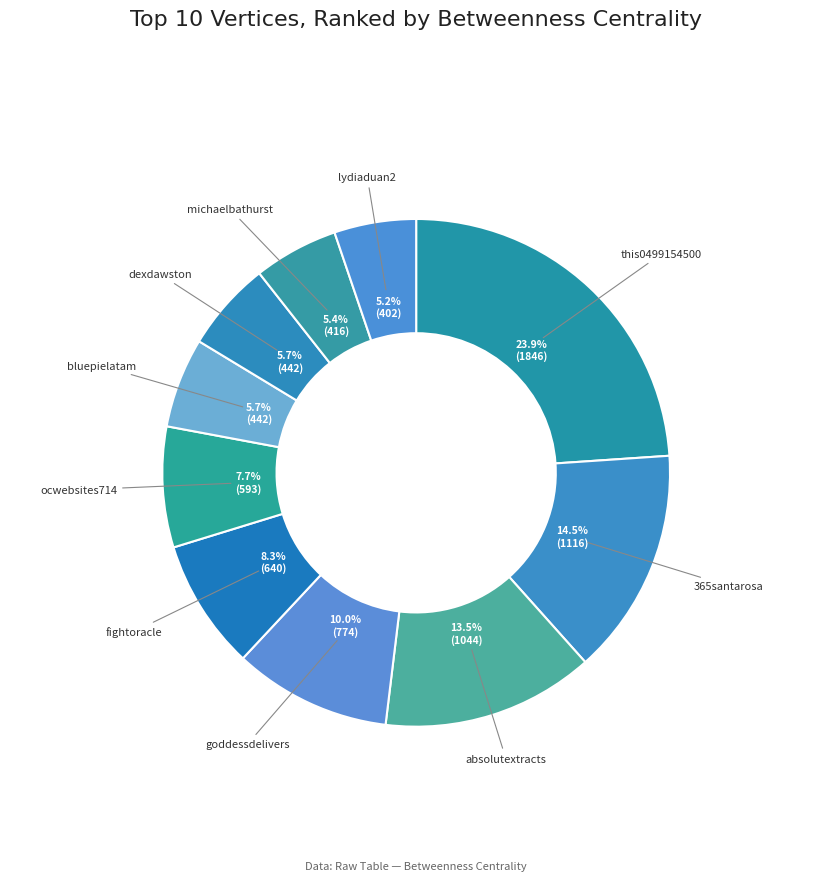

Between dexdawston and goddessdelivers, which is larger?

goddessdelivers